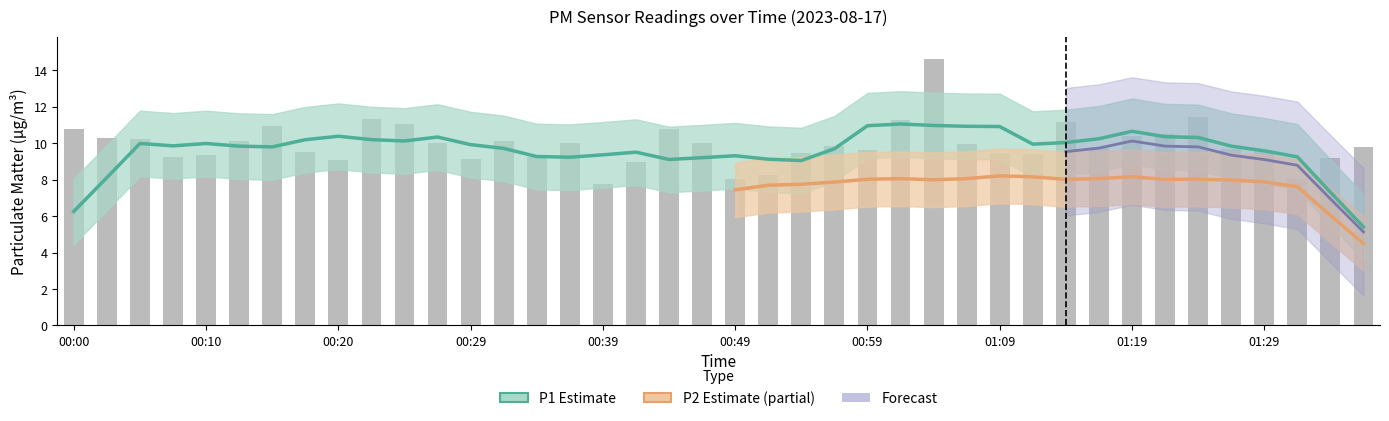

At which label is the value closest to 11?

00:15